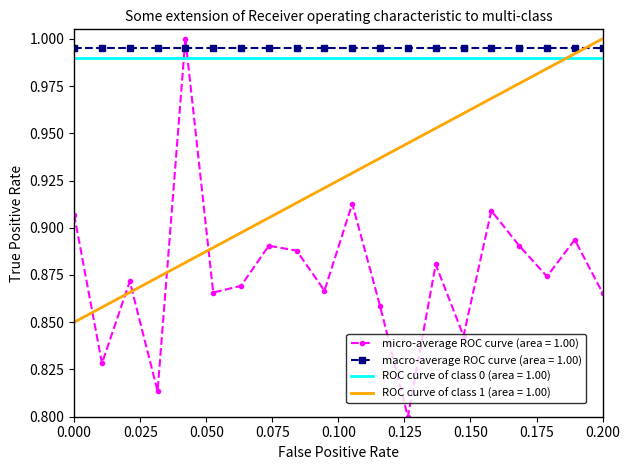

True or false: macro-average ROC curve (area = 1.00) and ROC curve of class 0 (area = 1.00) intersect in this chart.

False